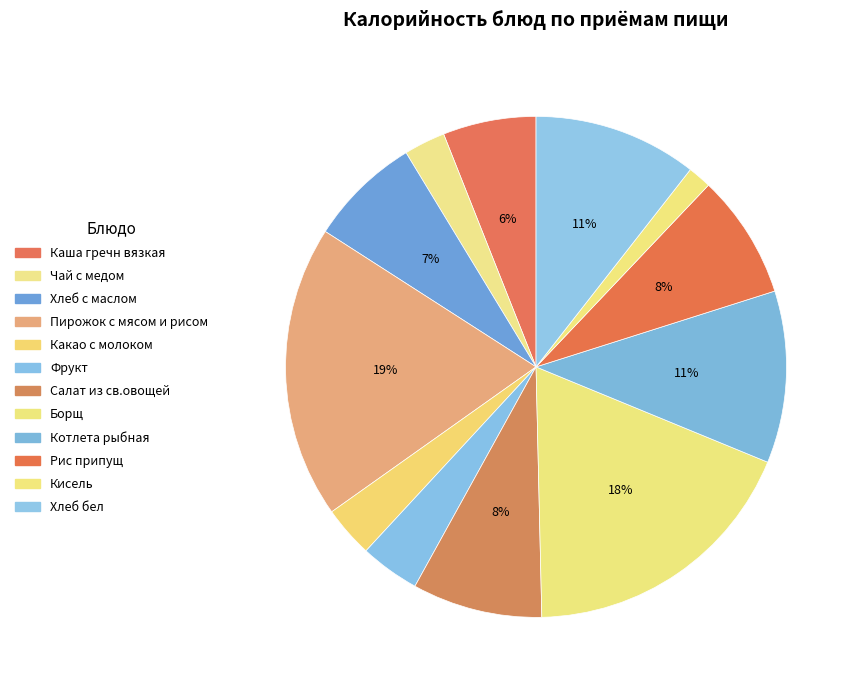

To the nearest percent, what is the difference between the Хлеб с маслом and Фрукт slice percentages?

3%